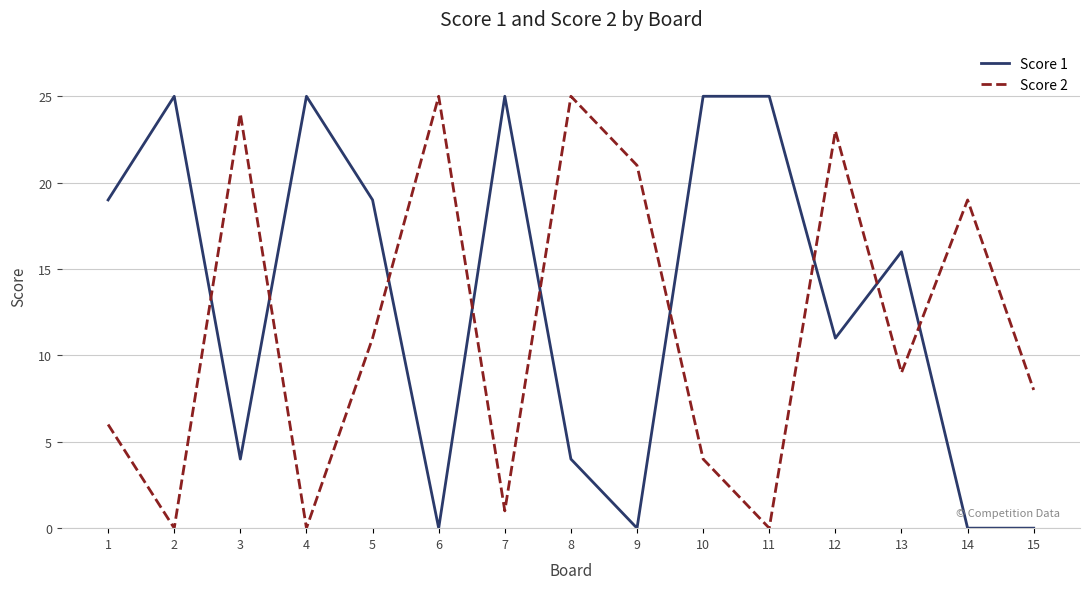

Between which two adjacent categories do Score 1 and Score 2 first intersect?

2 and 3